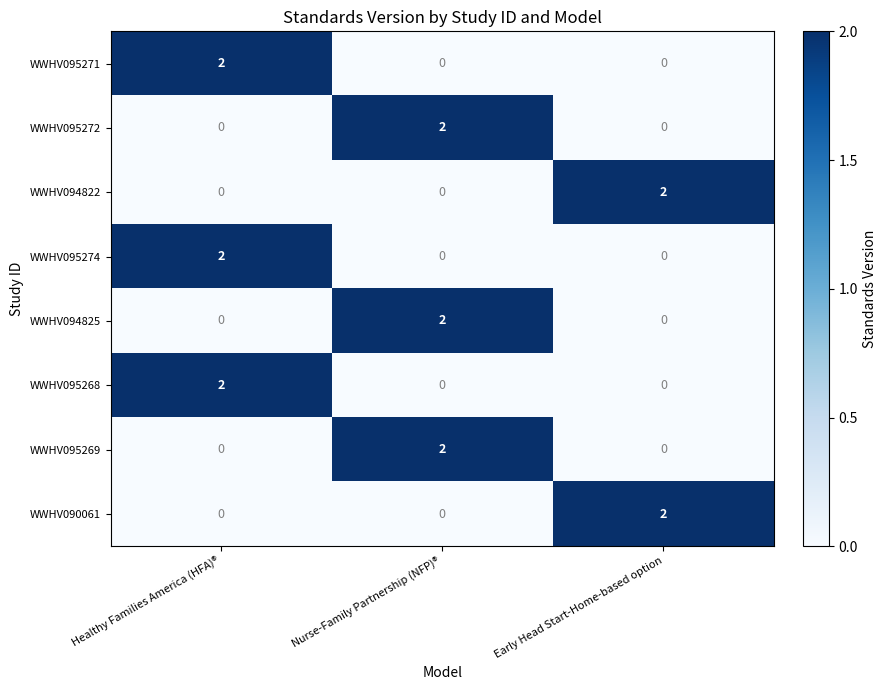

Is it true that WWHV095269 equals 1 at Healthy Families America (HFA)®?

False